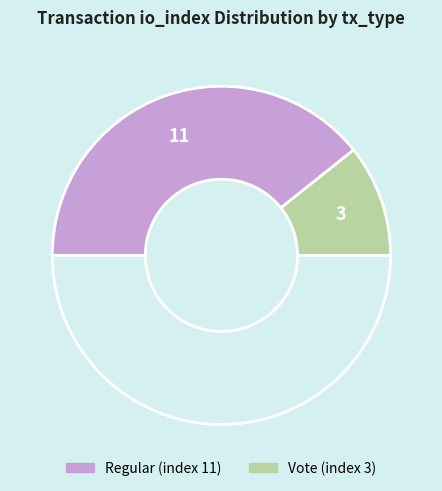

How many slices are in this pie chart?

3